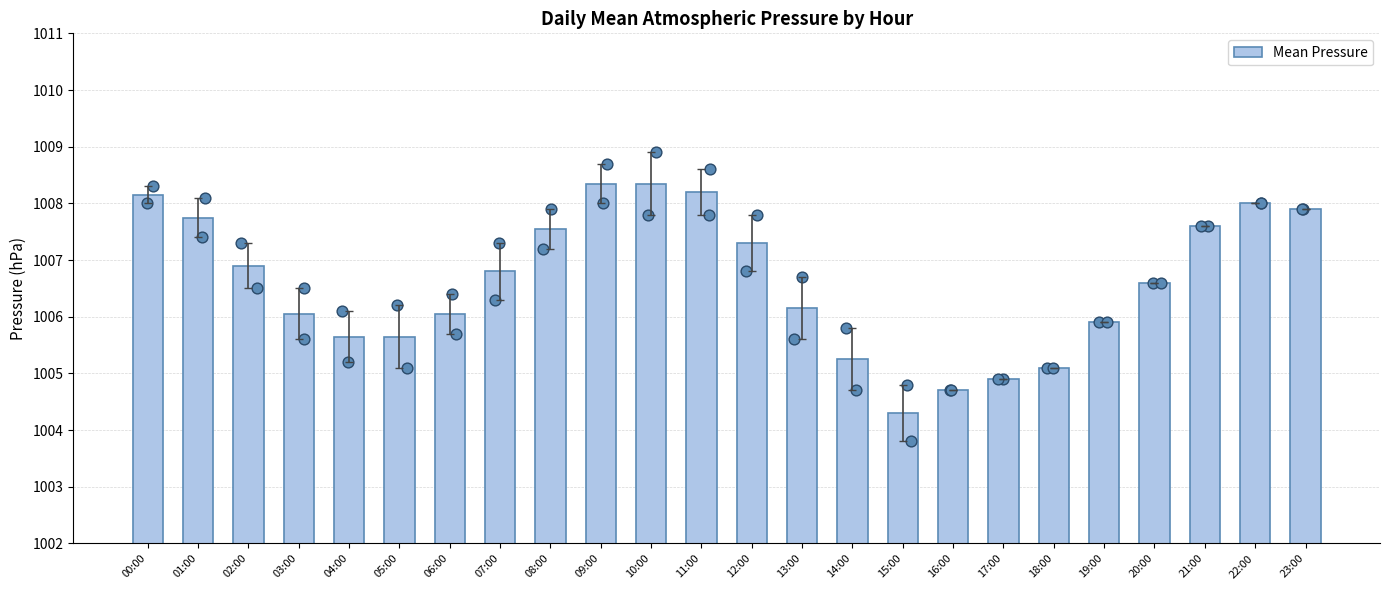

Between 18:00 and 17:00, which is larger?

18:00